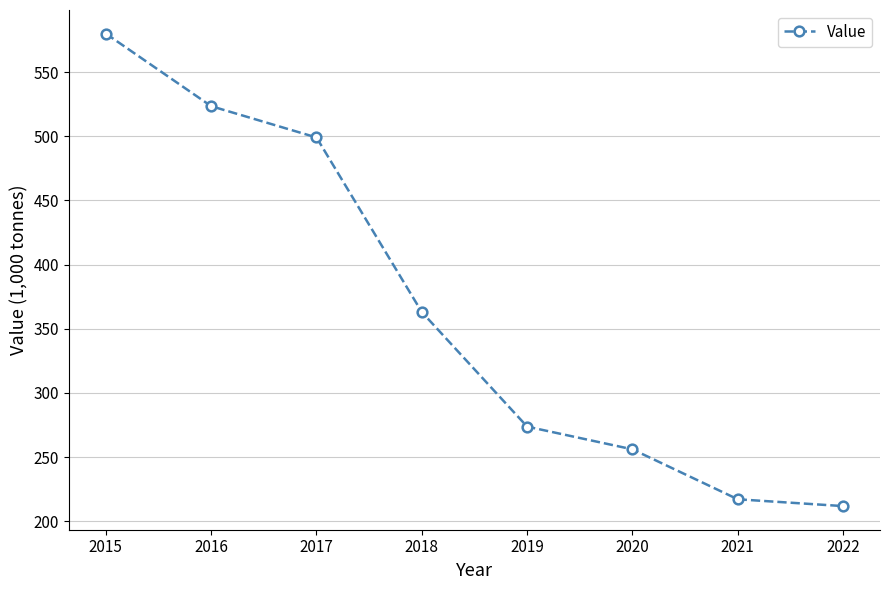

How many values are below 363?

4